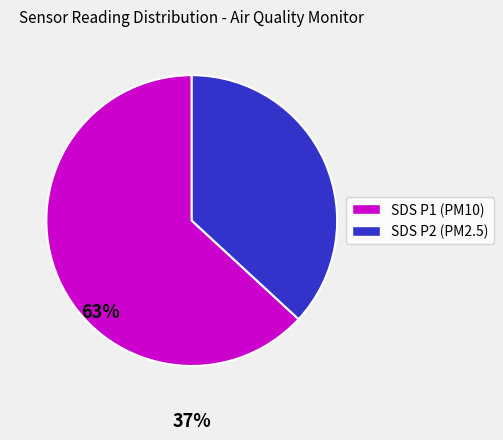

Does any single category account for the majority?

Yes